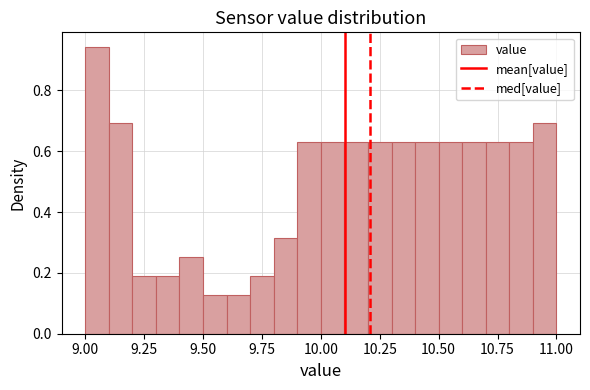

Around what value on the x-axis is the tallest bar? Give the approximate position of its centre, as read against the axis.

9.05